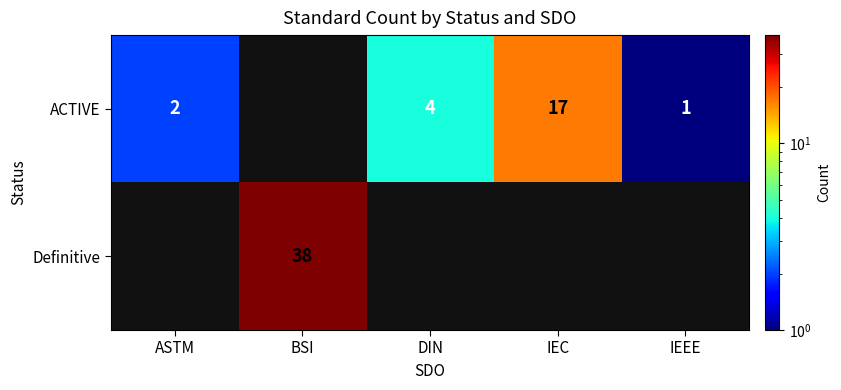

The ACTIVE series shows 17 at IEC. True or false?

True